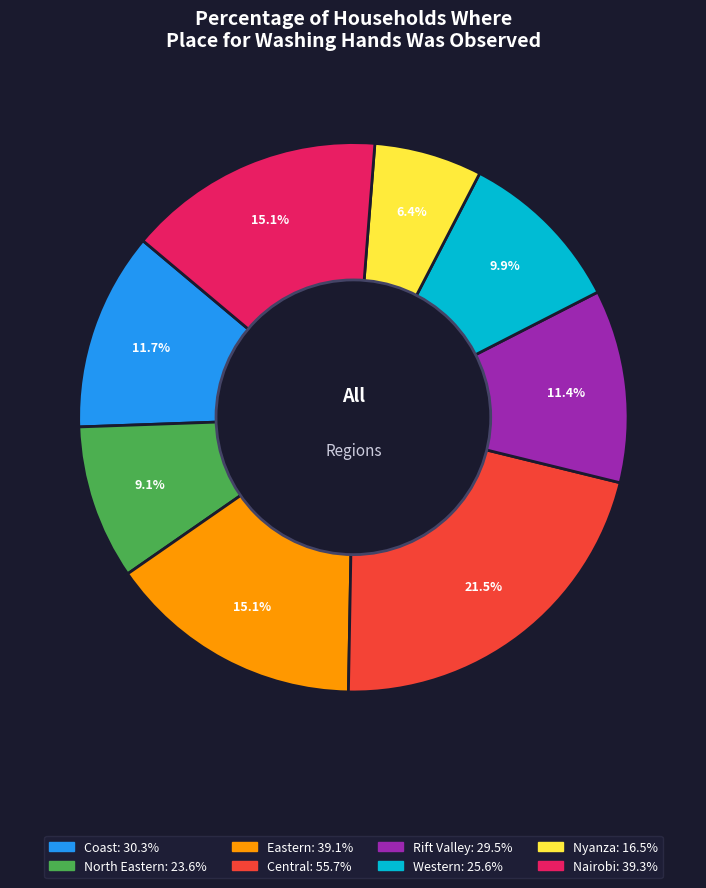

What percentage is the Coast slice, to the nearest percent?

12%